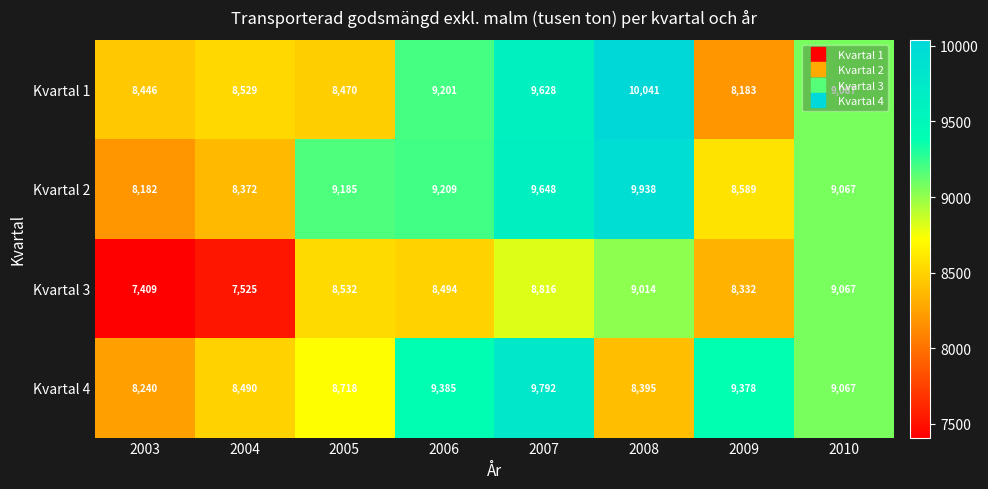

What is the total value across all series at 2007?

37884